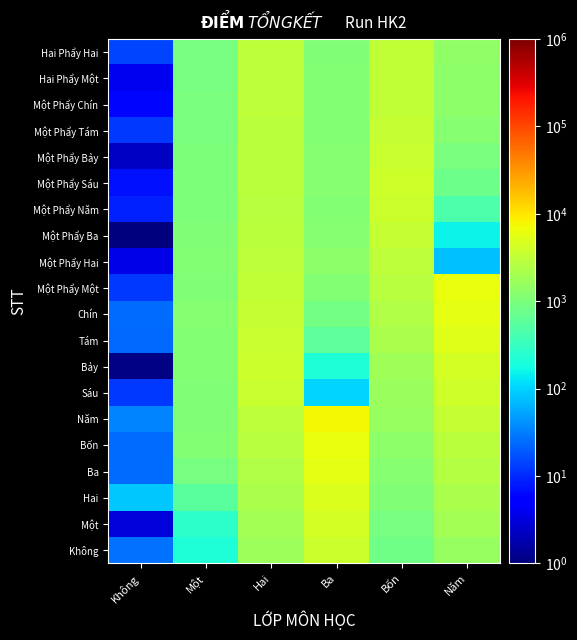

Between Một and Ba, which is larger?

Ba